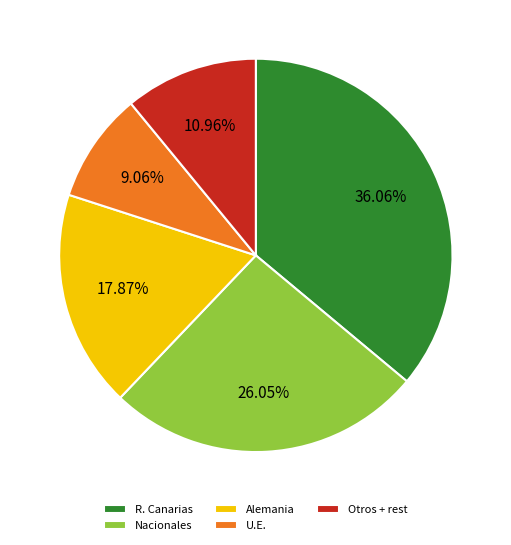

How many slices are in this pie chart?

5